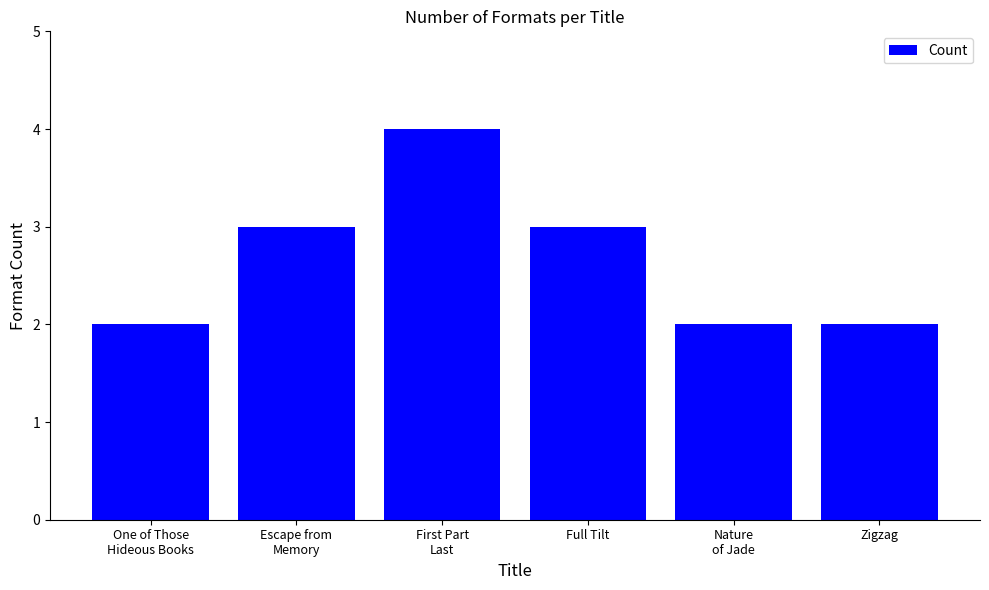

Approximately how many times larger is the value at Full Tilt compared to Escape from
Memory?

1.0